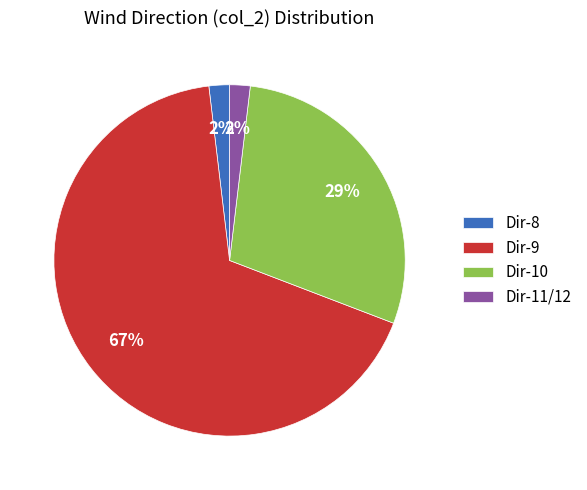

Combined, do Dir-10 and Dir-9 account for over 50%?

Yes